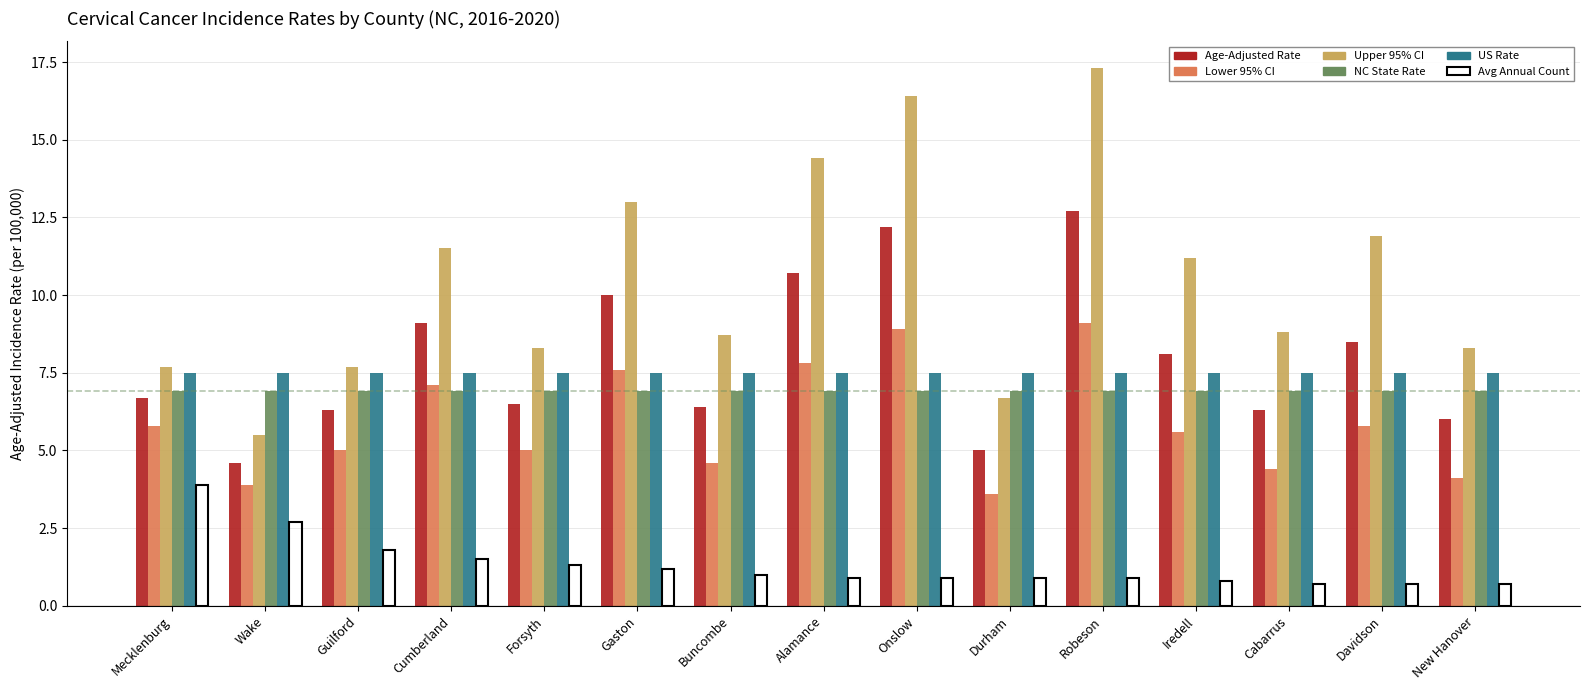

What is the difference between the highest and lowest values at Onslow?

15.5